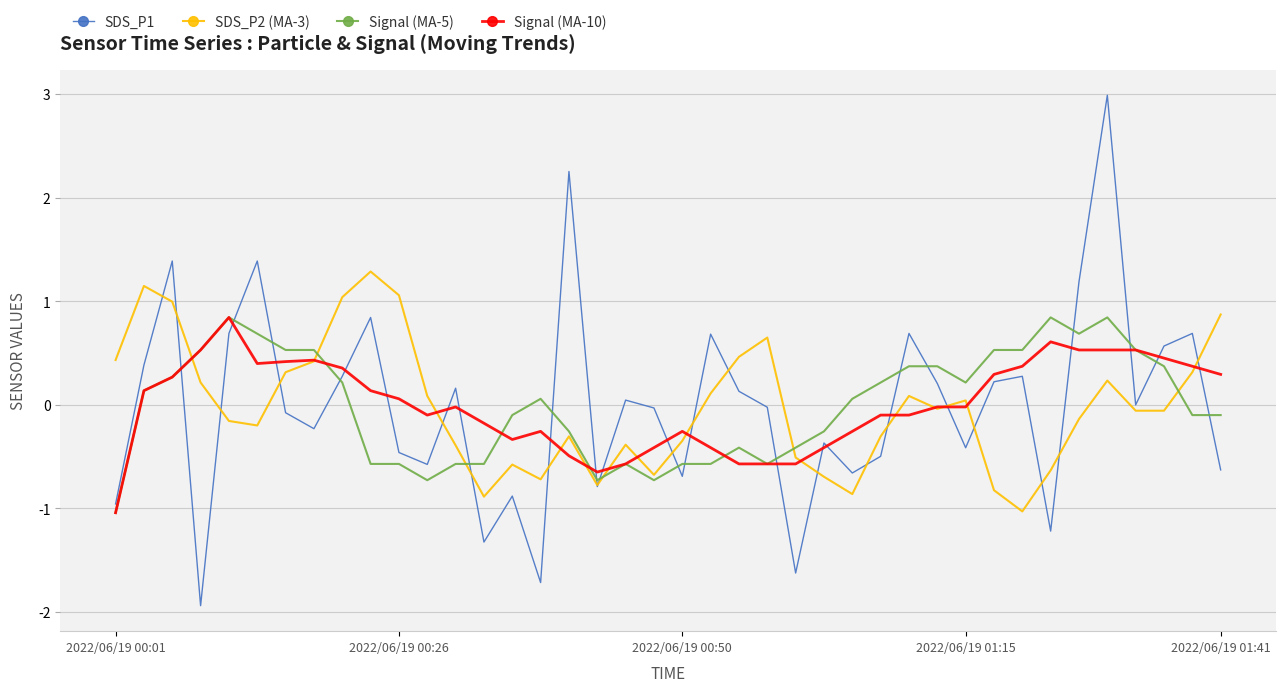

What is the sum of all Signal (MA-10) values?

0.2